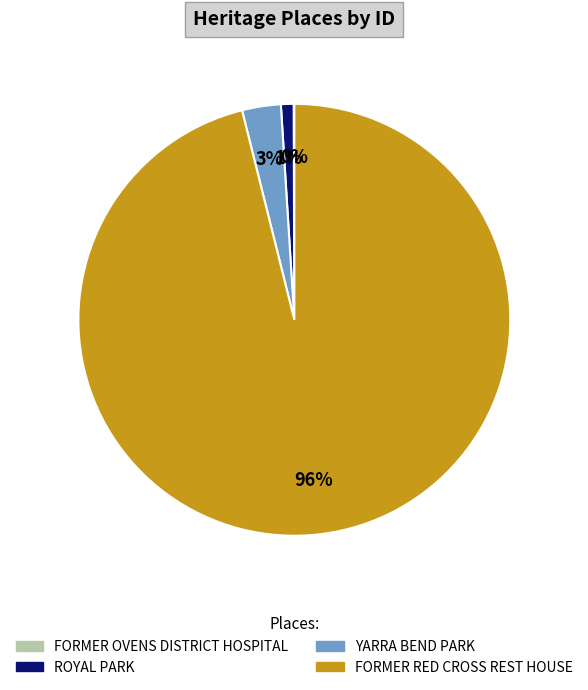

Combined, do YARRA BEND PARK and FORMER RED CROSS REST HOUSE account for over 50%?

Yes